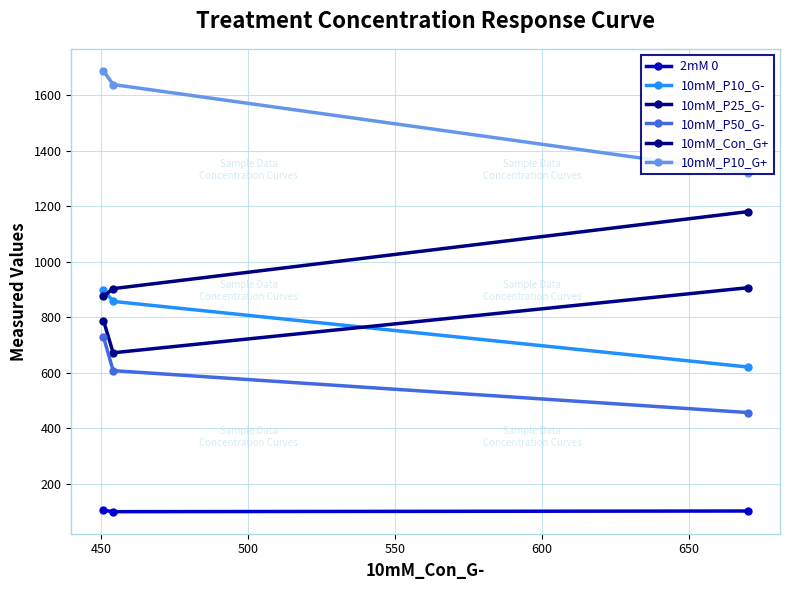

What is the average value of the 10mM_P10_G+ series?

1548.1